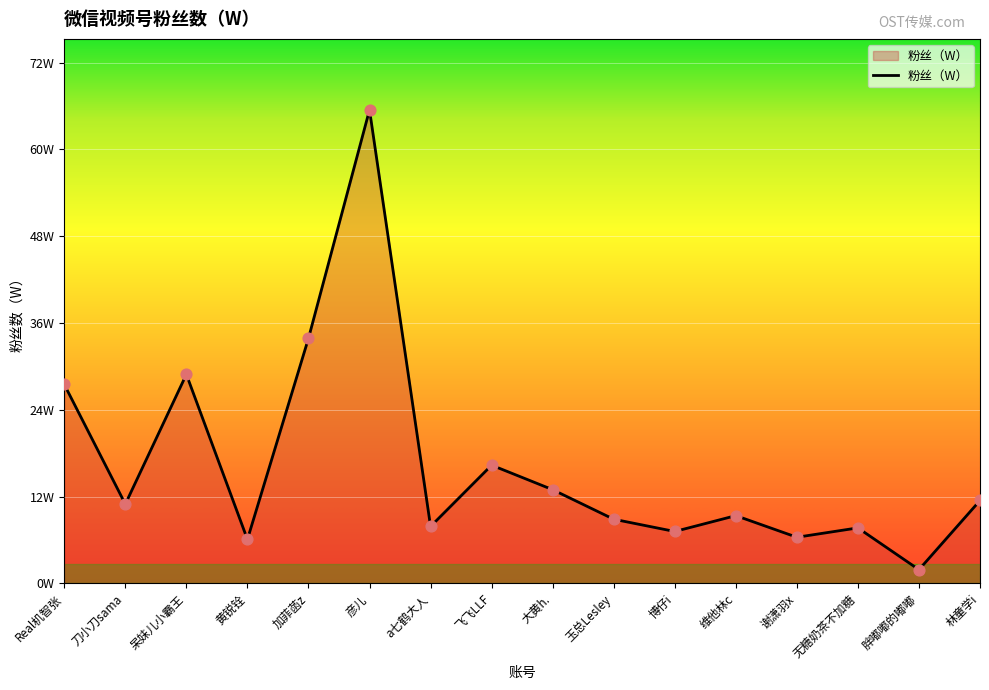

What is the ratio of the value at 刀小刀sama to the value at 胖嘟嘟的嘟嘟?

5.8